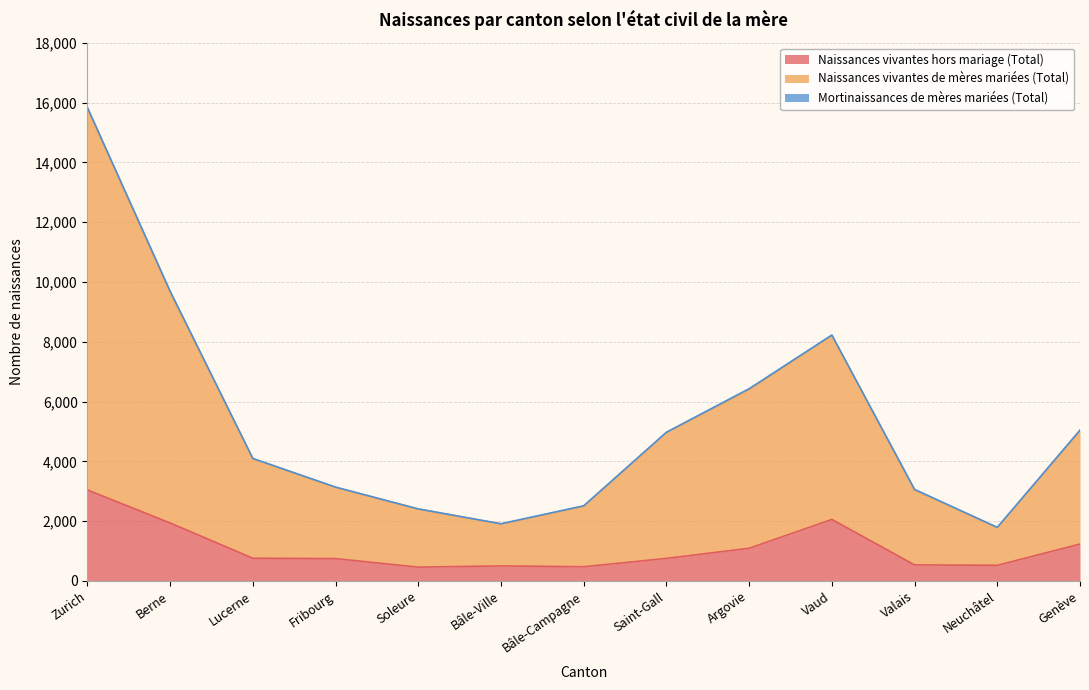

What is the spread (max minus min) of values at Lucerne?

3338